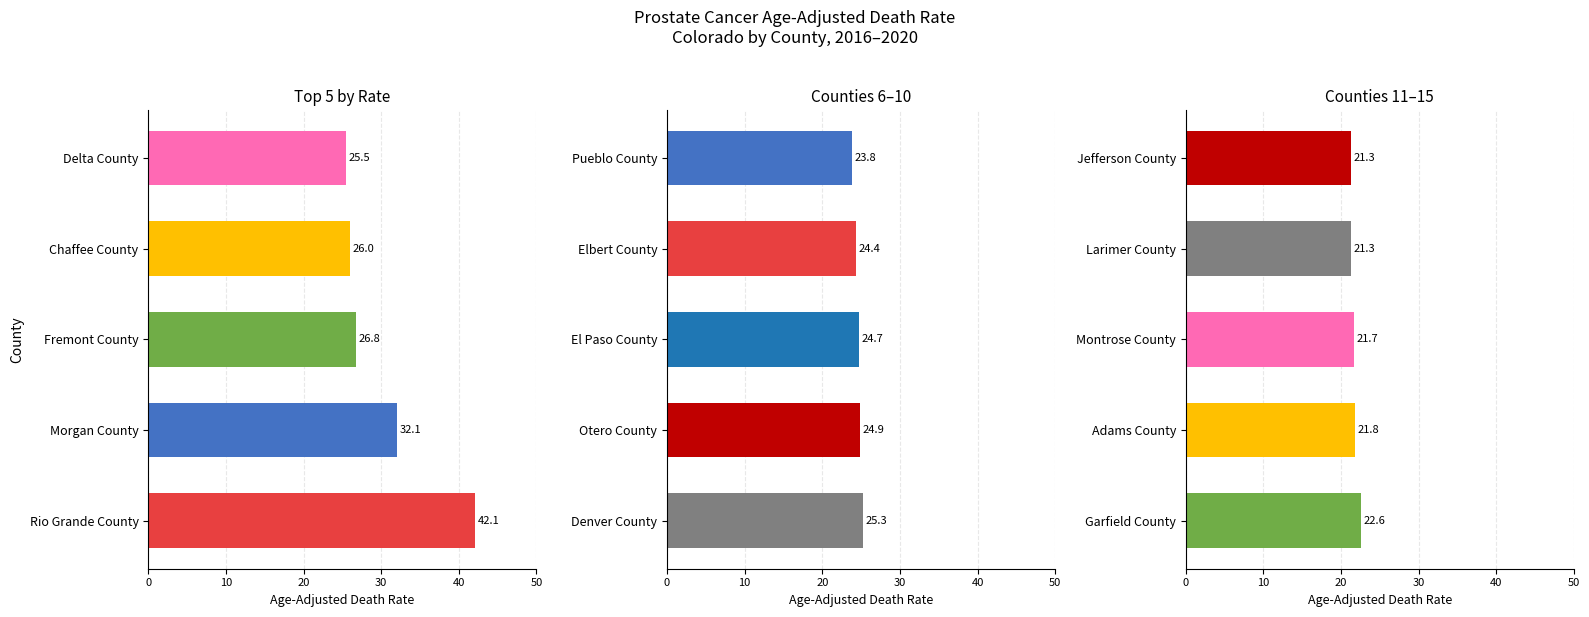

Which series has the largest total across all categories?

Rio Grande County